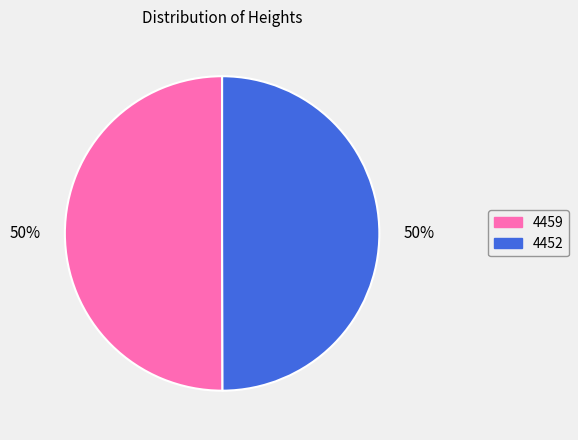

What percentage is the 4452 slice, to the nearest percent?

50%